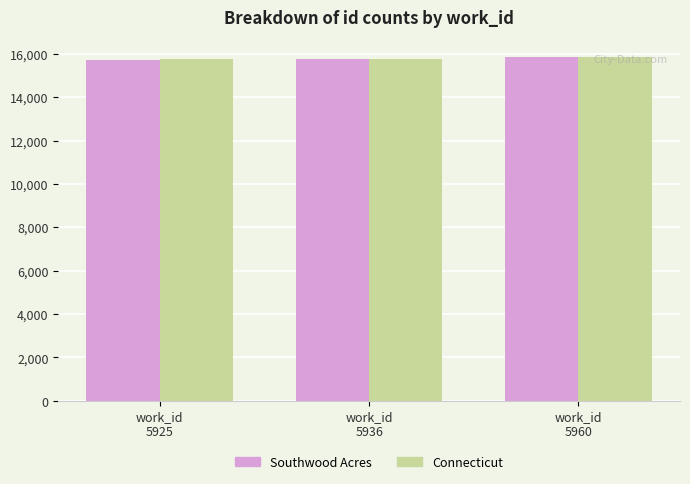

What is the average value of the Southwood Acres series?

15771